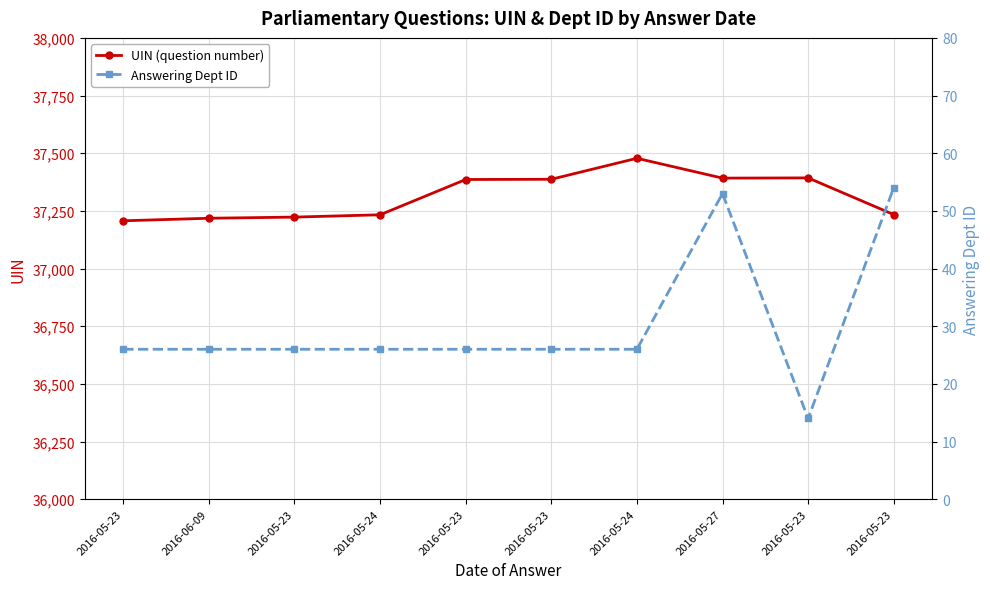

How many data points in UIN (question number) are less than 37386?

5